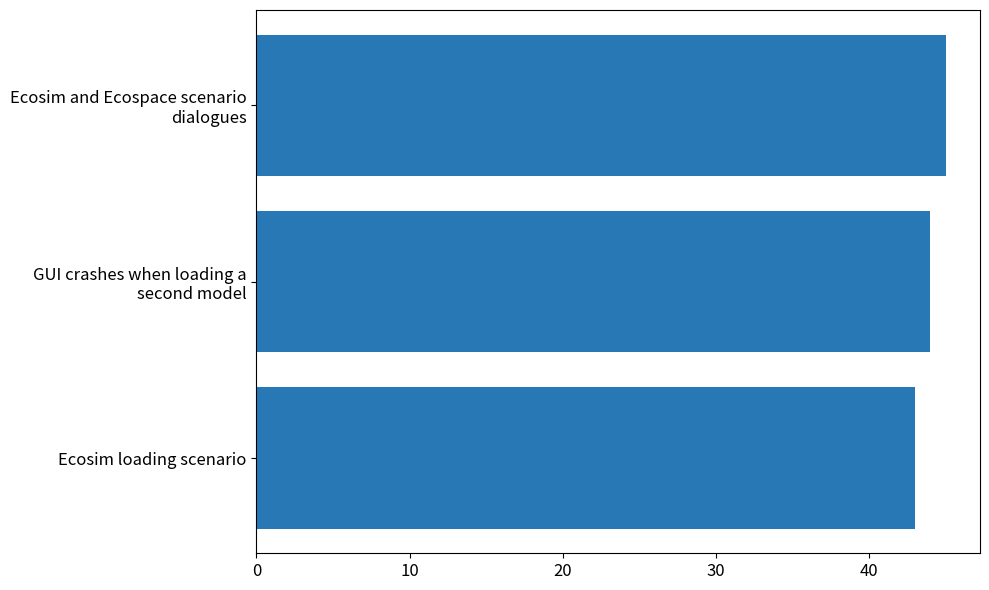

Is it true that the value at Ecosim loading scenario is 43?

True